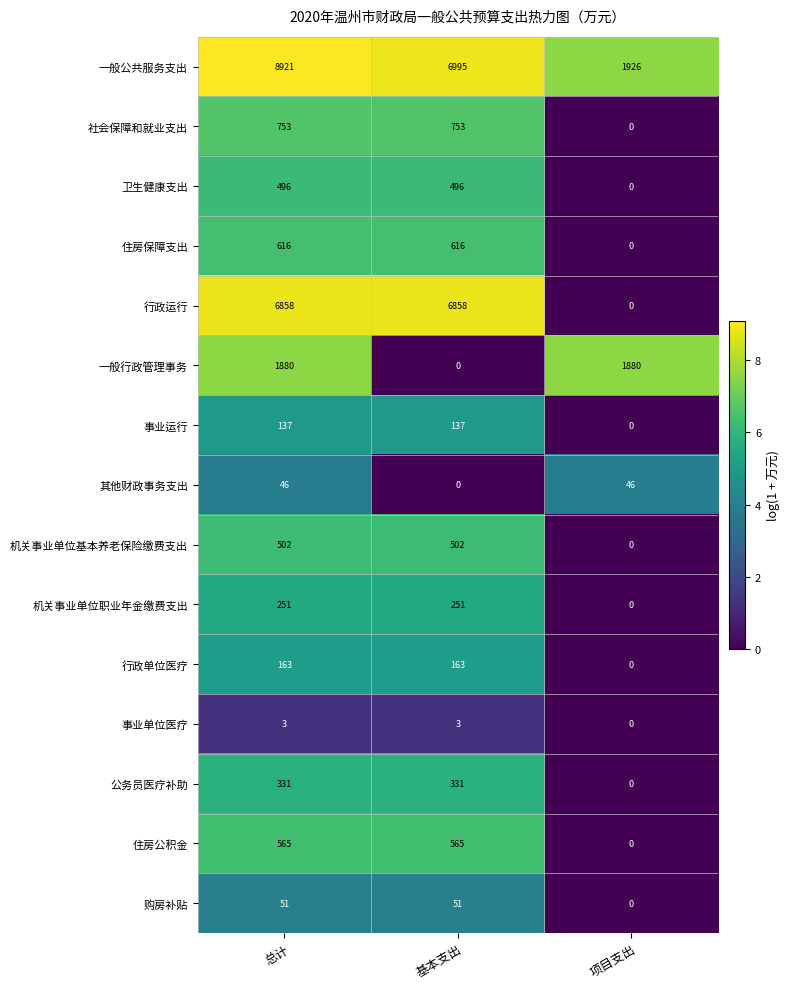

The value of 购房补贴 at 项目支出 is 0. True or false?

True